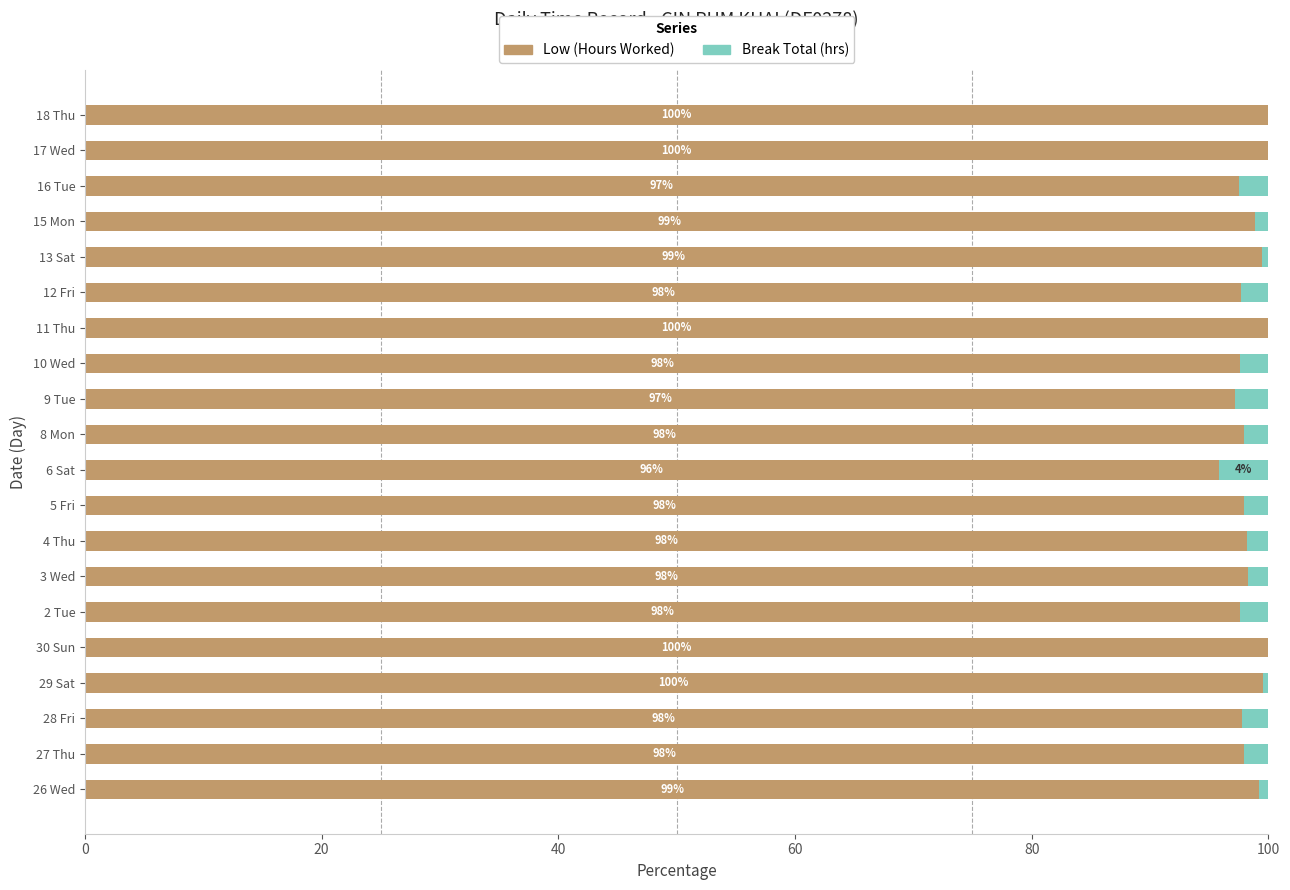

What is the total value across all series at 27 Thu?

100.0